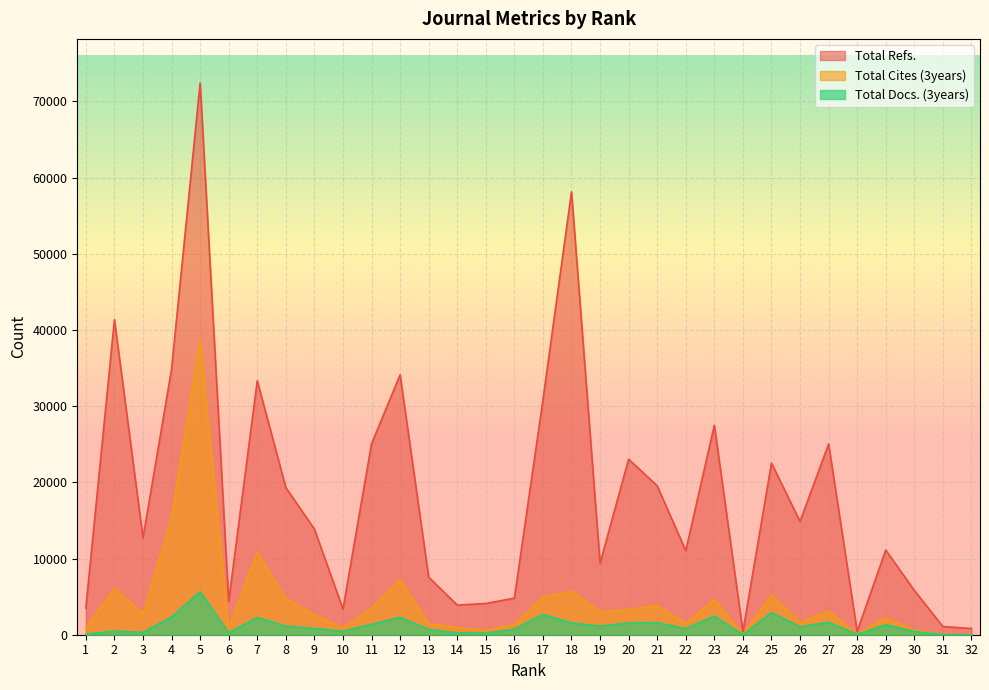

Which series has the largest total across all categories?

Total Refs.